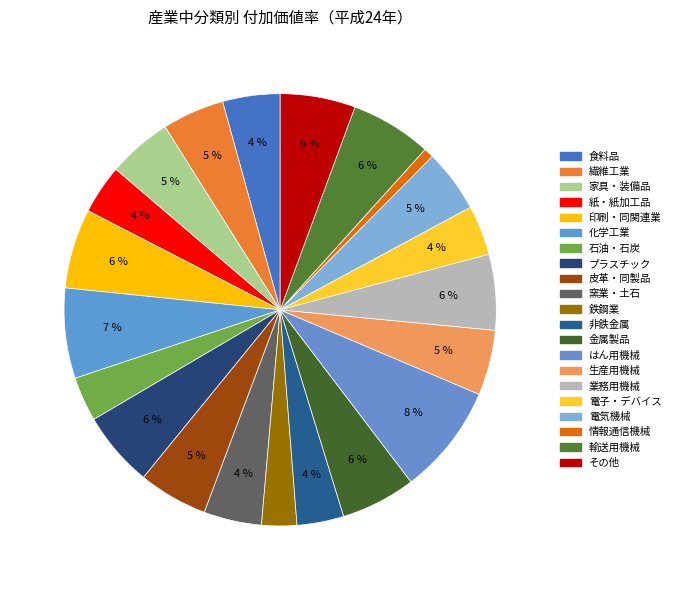

Is 非鉄金属 the majority of the pie?

No